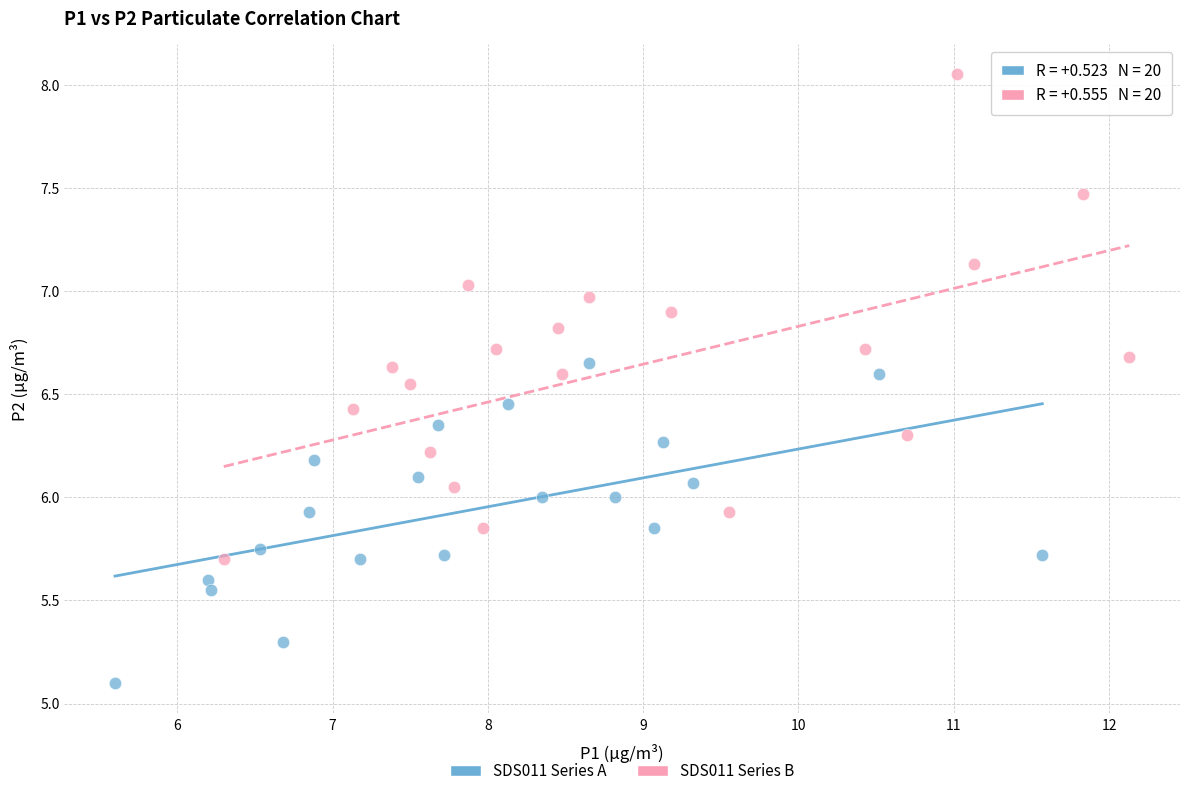

Which series reaches the maximum Y coordinate?

SDS011 Series B